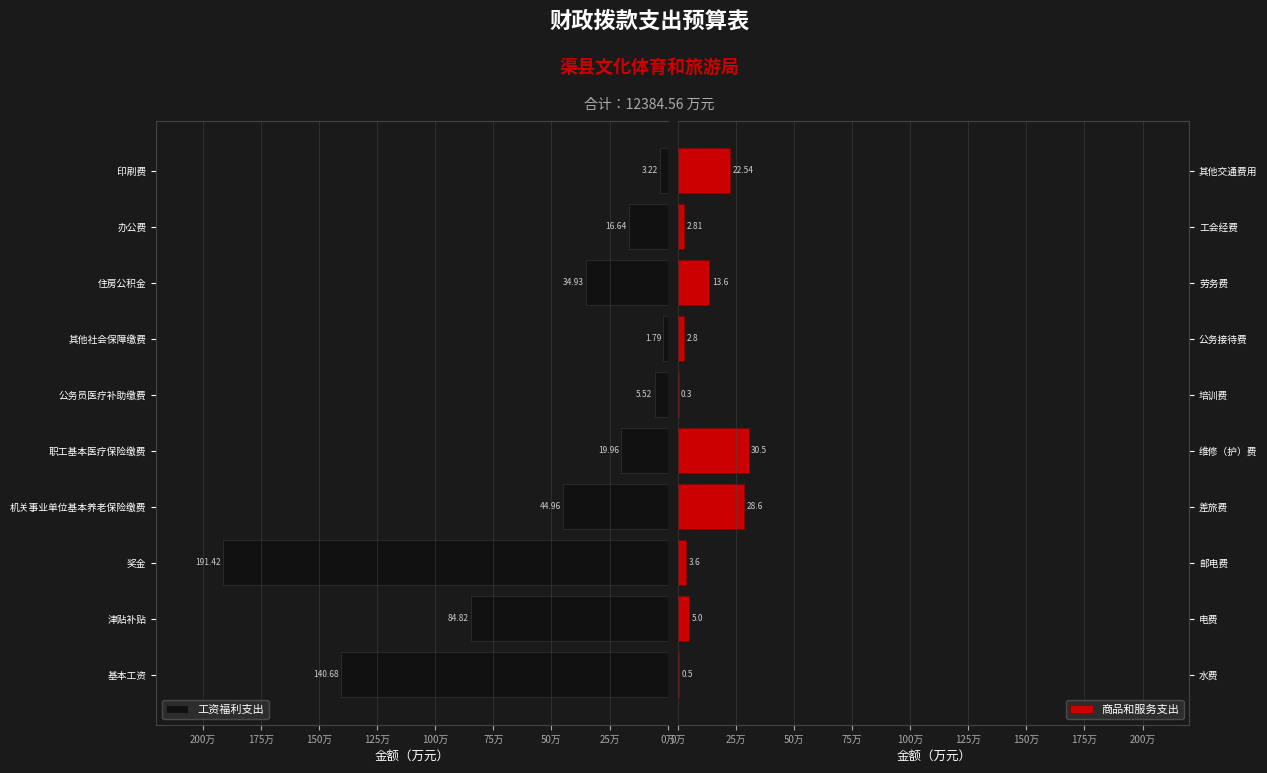

List the series in order of their overall mean, lowest first.

商品和服务支出, 工资福利支出